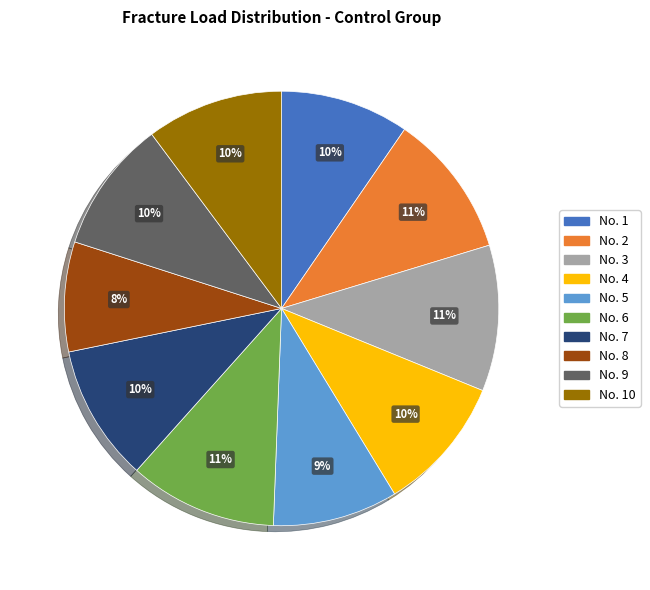

Count the number of slices in the pie.

10